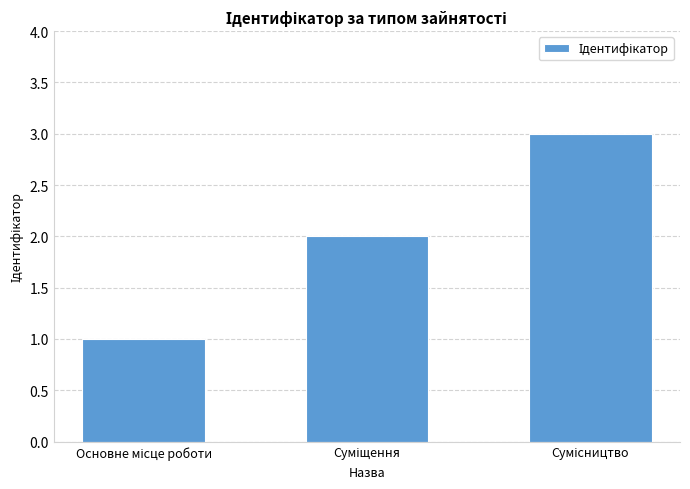

Are the bars grouped side by side (vs. stacked)?

No